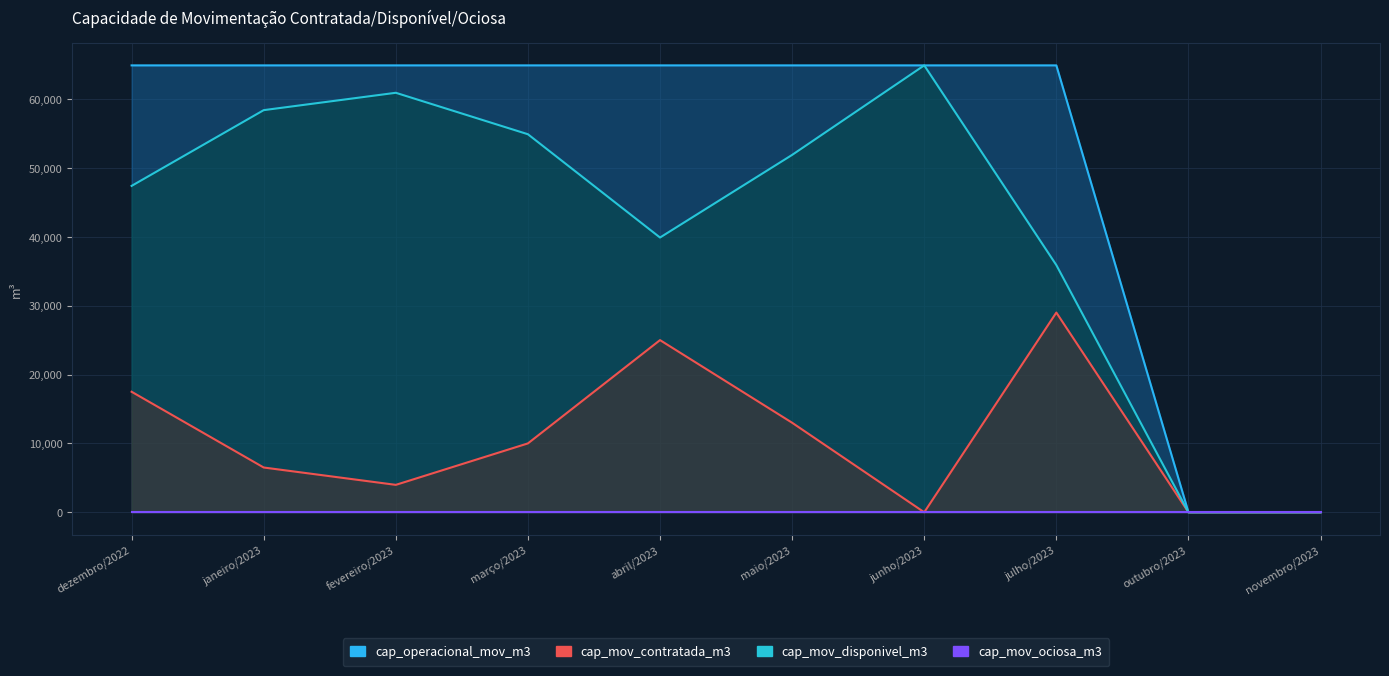

What is the label of the 4th point from the left?

março/2023